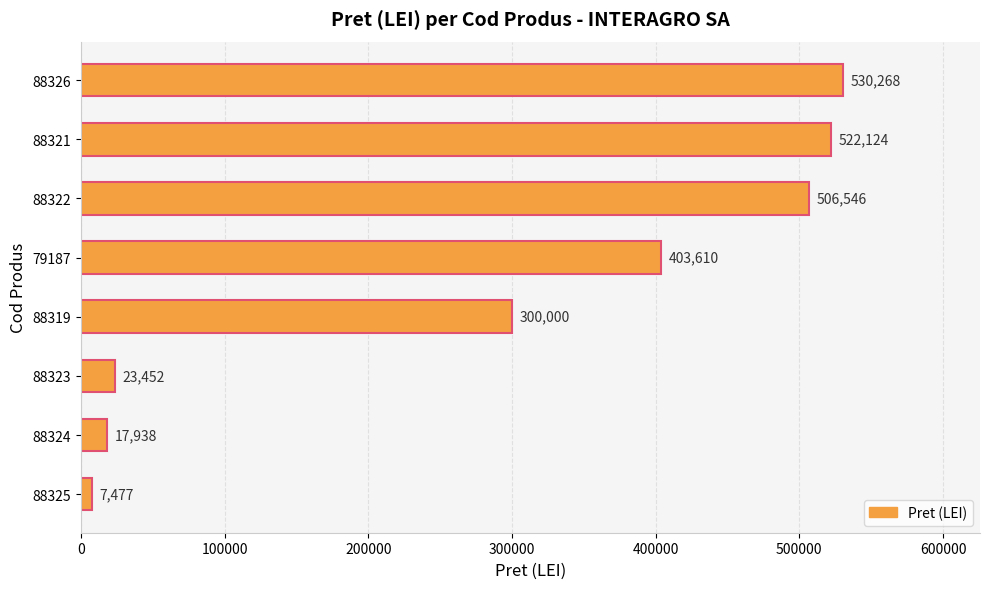

What is the average value?

288927